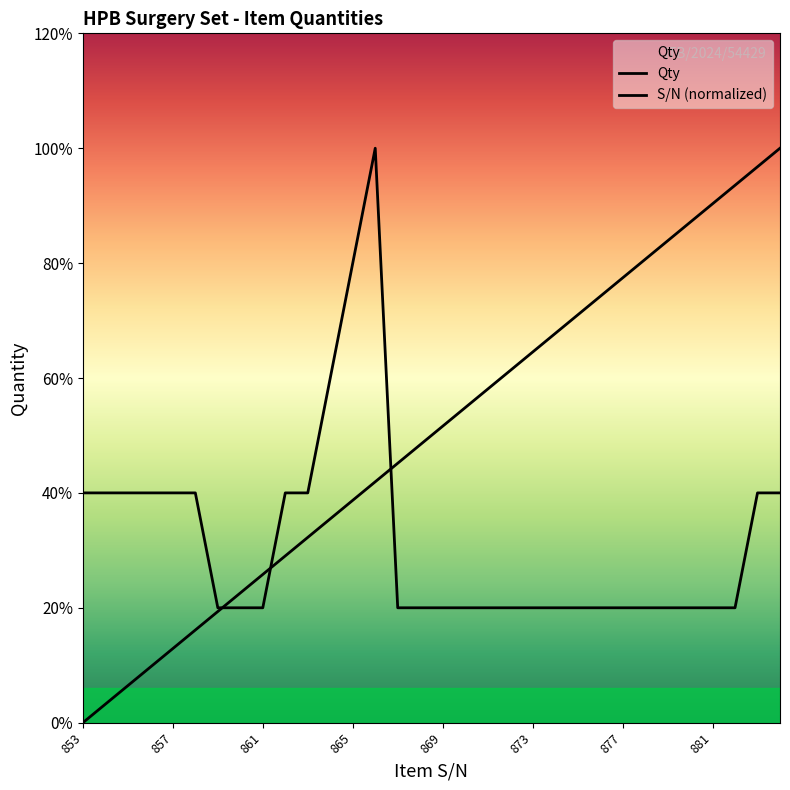

How many Qty values are between 1 and 2?

29